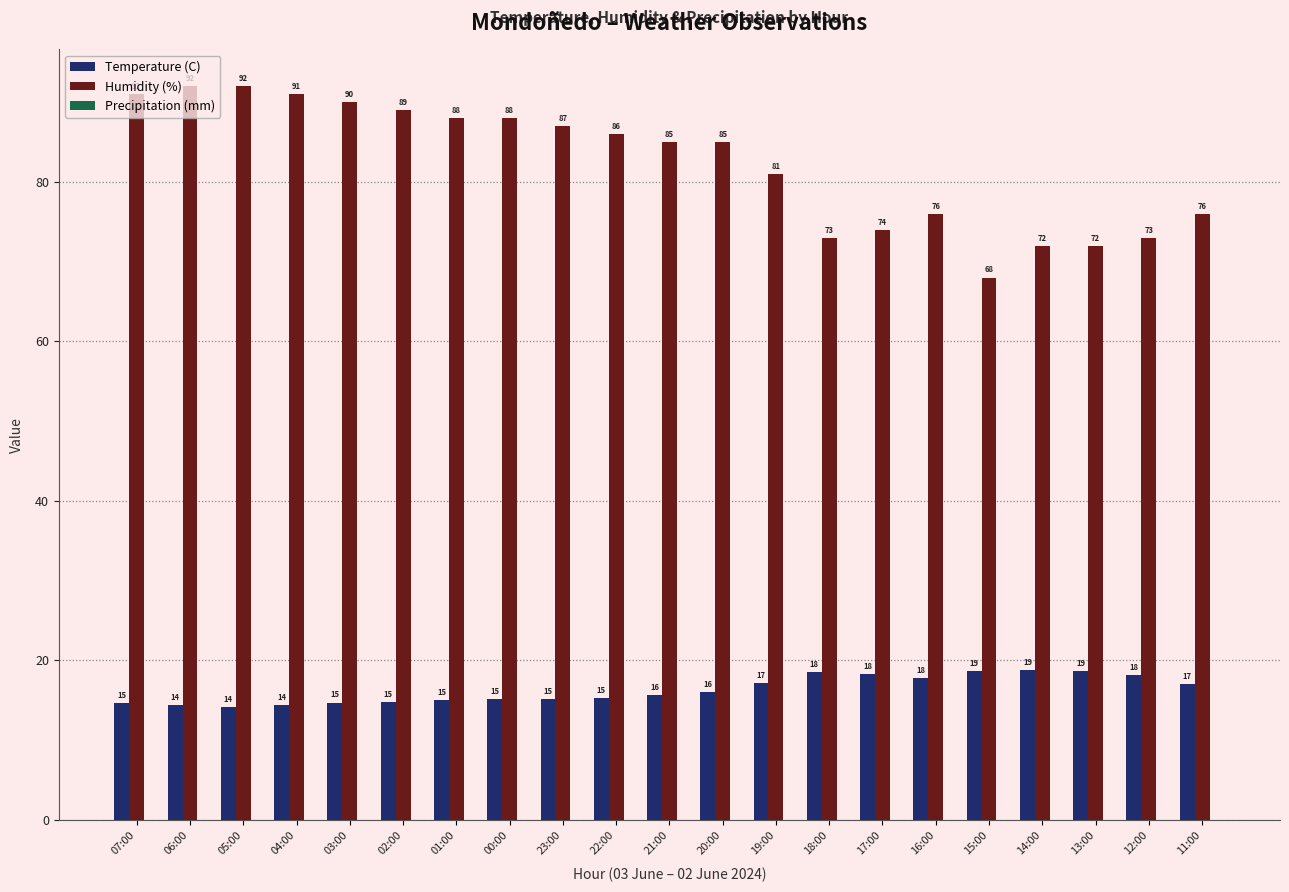

What is the average value of the Temperature (C) series?

16.3